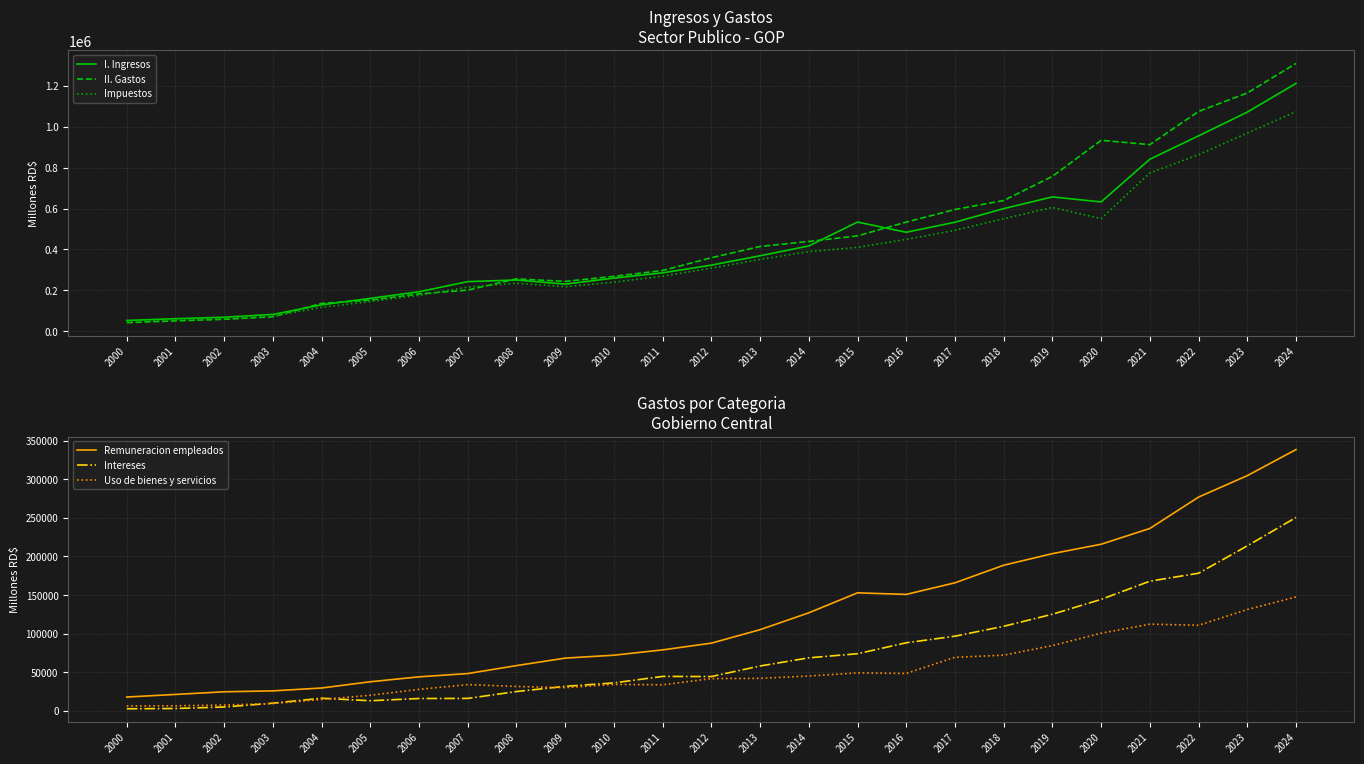

What is the sum of the Uso de bienes y servicios values at 2016 and 2004?

63610.8